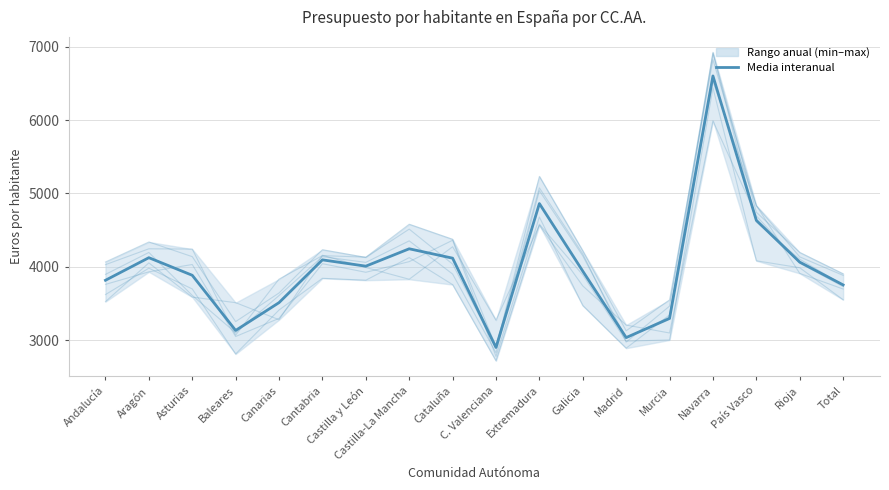

How many points are higher than both their immediate neighbors (excluding endpoints)?

5